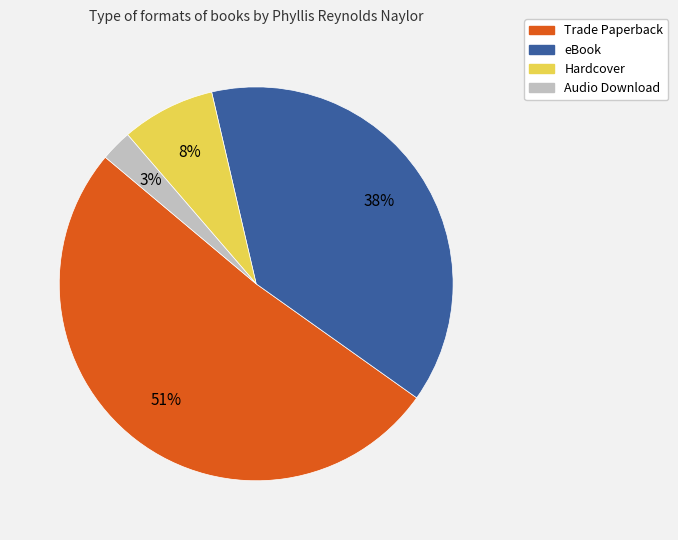

Count the number of slices in the pie.

4